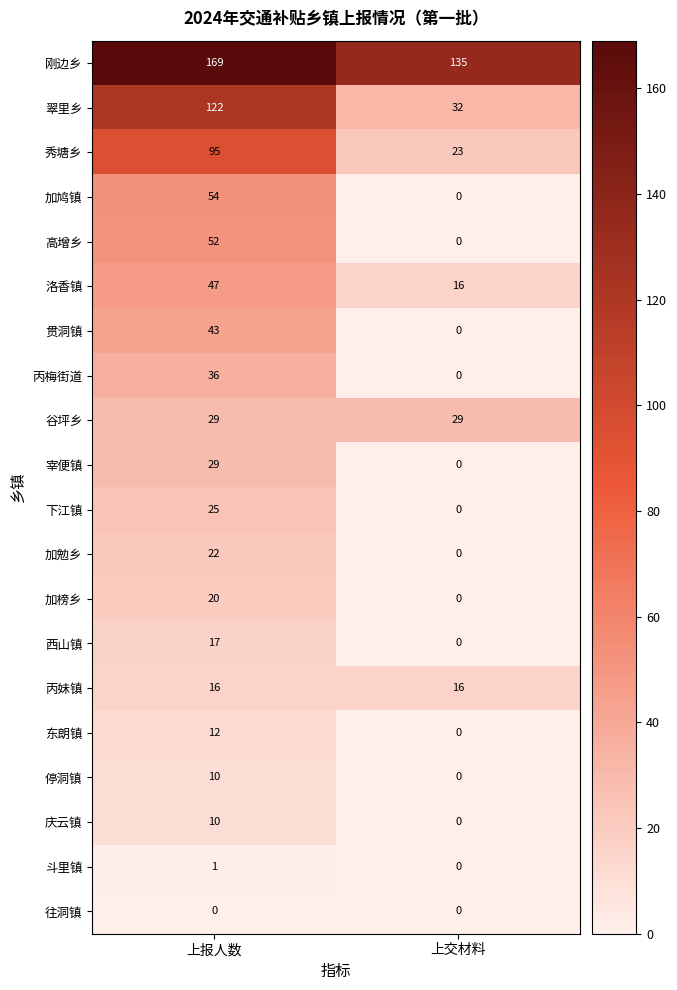

Which series has the largest total across all categories?

刚边乡